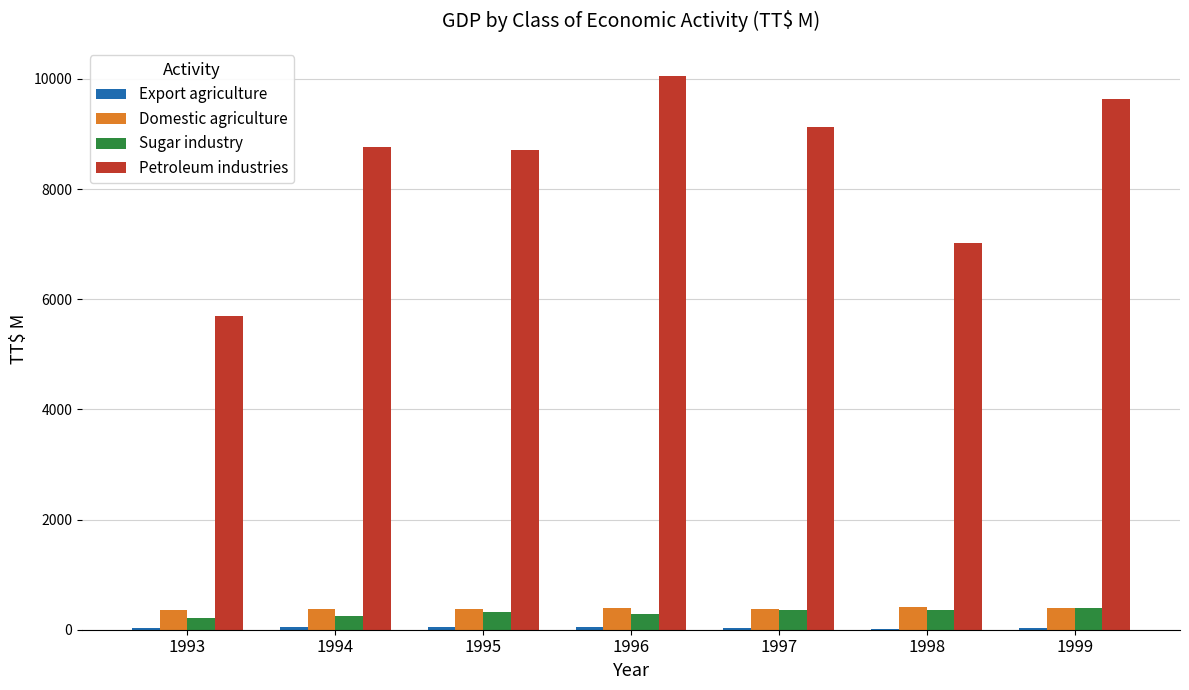

What is the maximum value shown in the chart?

10060.4